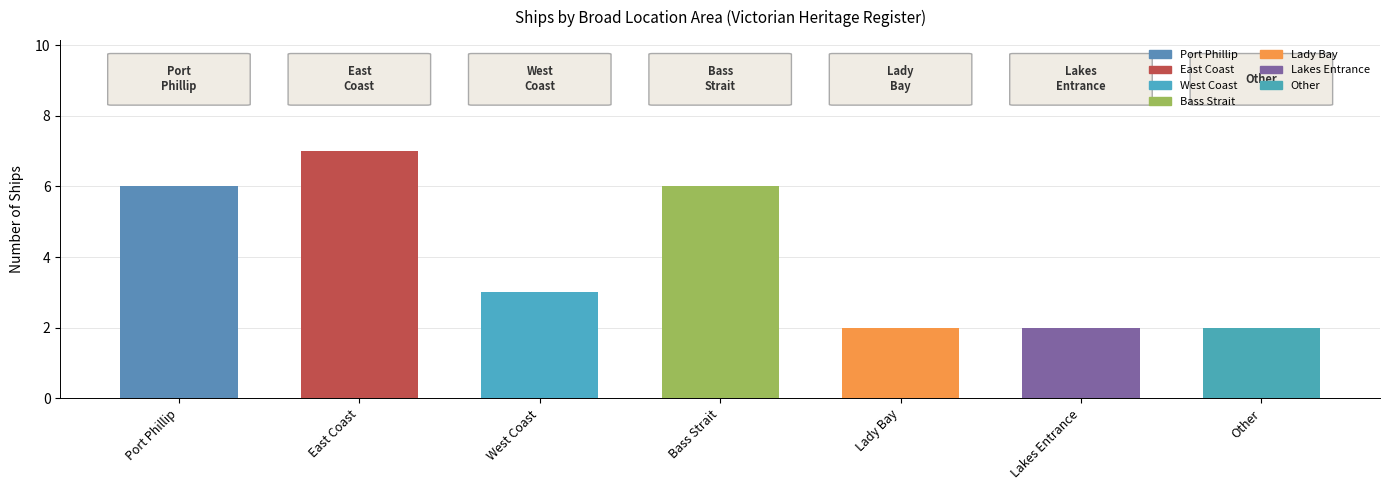

What is the change in value from East Coast to West Coast?

-4